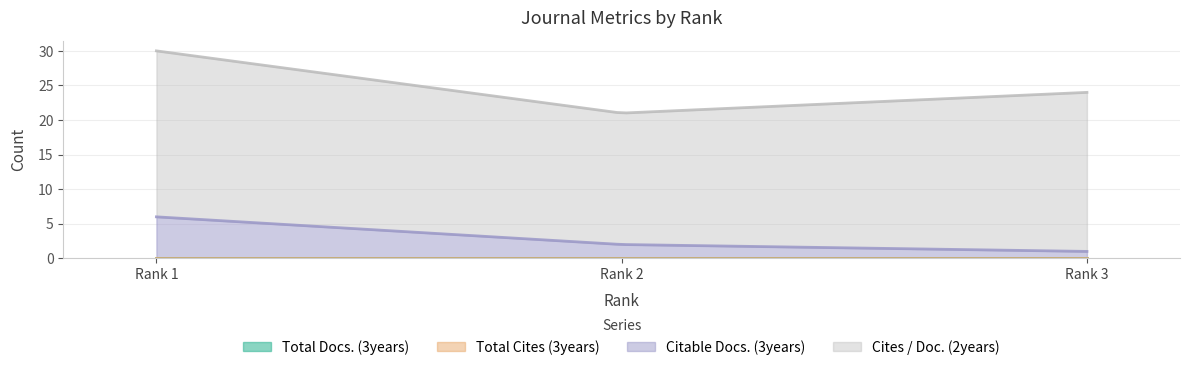

At which label does Cites / Doc. (2years) reach its minimum?

Rank 2